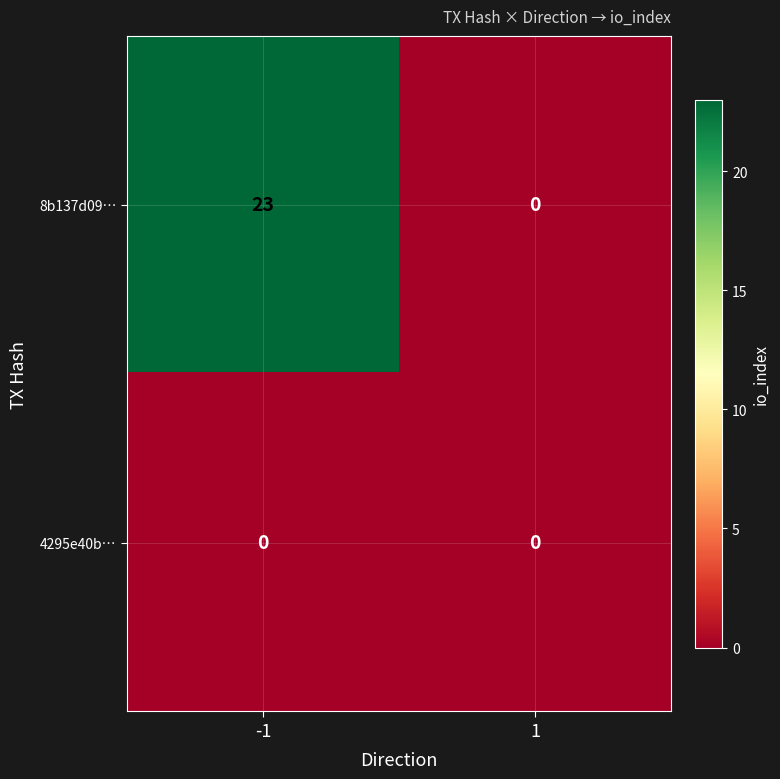

How many data points does each series have?

2